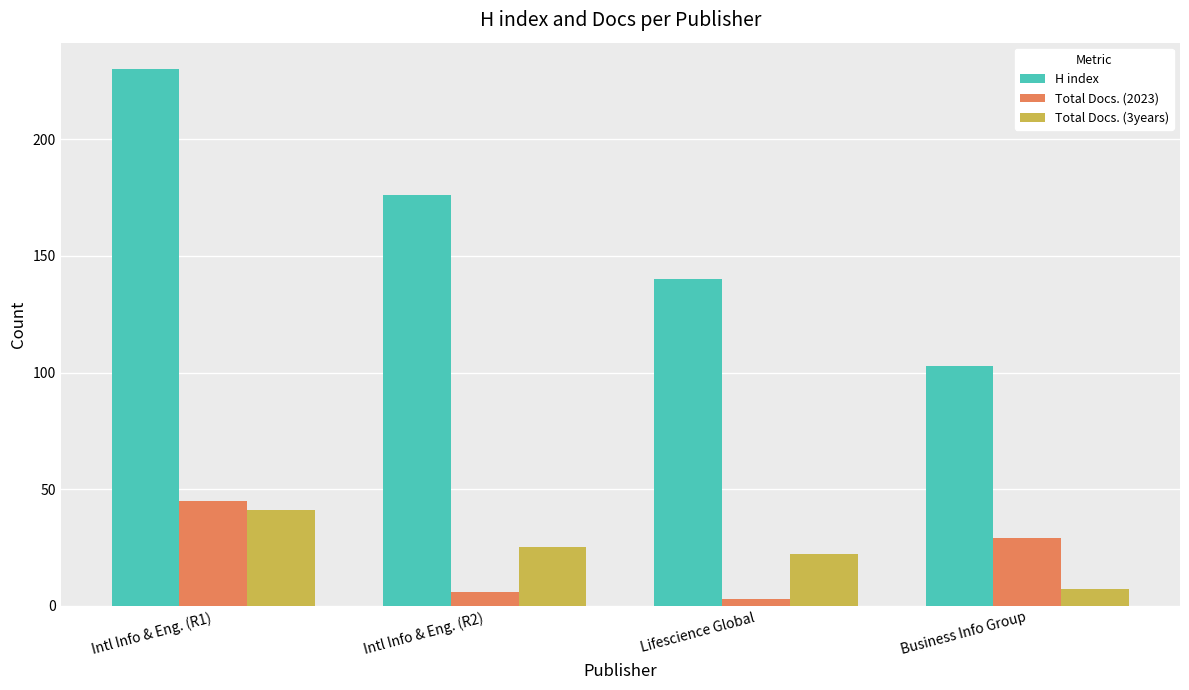

What position from the right is Lifescience Global?

2